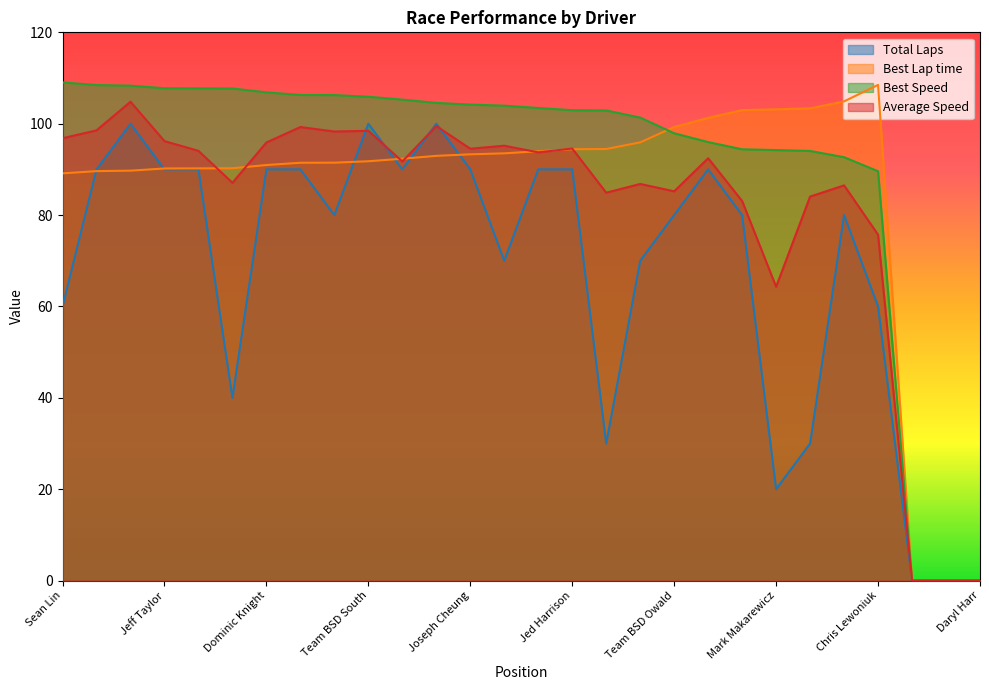

How many data points in Best Speed are less than 103?

13